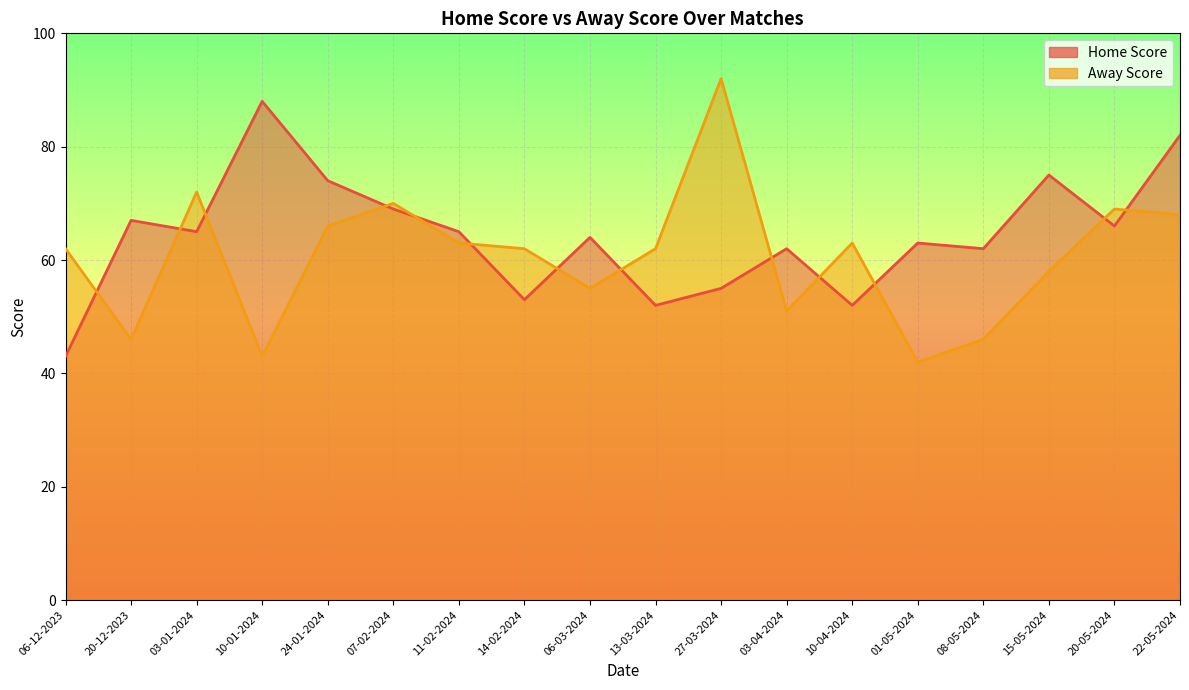

What is the difference between the highest and lowest values at 03-01-2024?

7